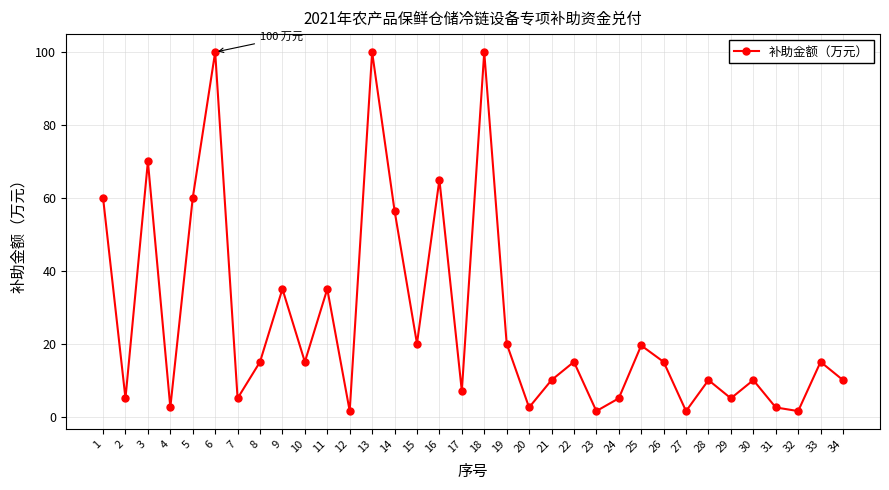

How many series are shown in this chart?

1